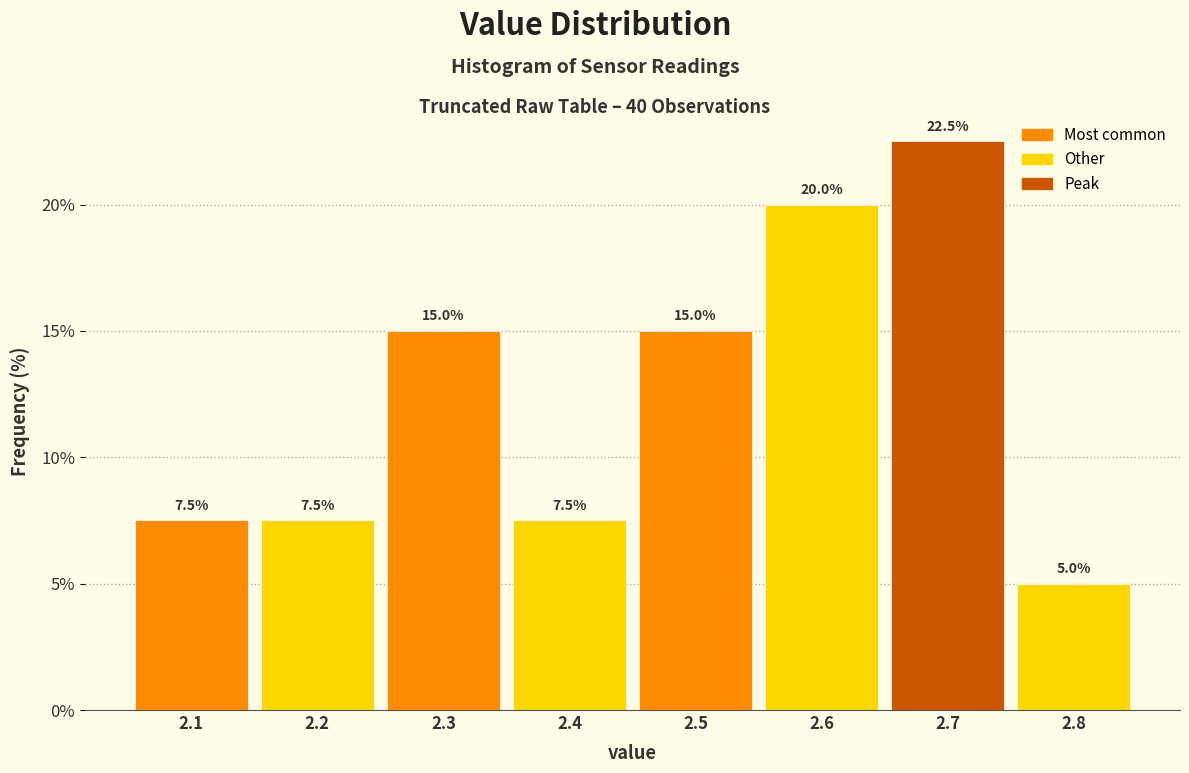

Reading left to right, transcribe this chart: for each bar, give the range it covers on the x-axis and its height.

2.05 to 2.15: 7.5
2.15 to 2.25: 7.5
2.25 to 2.35: 15.0
2.35 to 2.45: 7.5
2.45 to 2.55: 15.0
2.55 to 2.65: 20.0
2.65 to 2.75: 22.5
2.75 to 2.85: 5.0